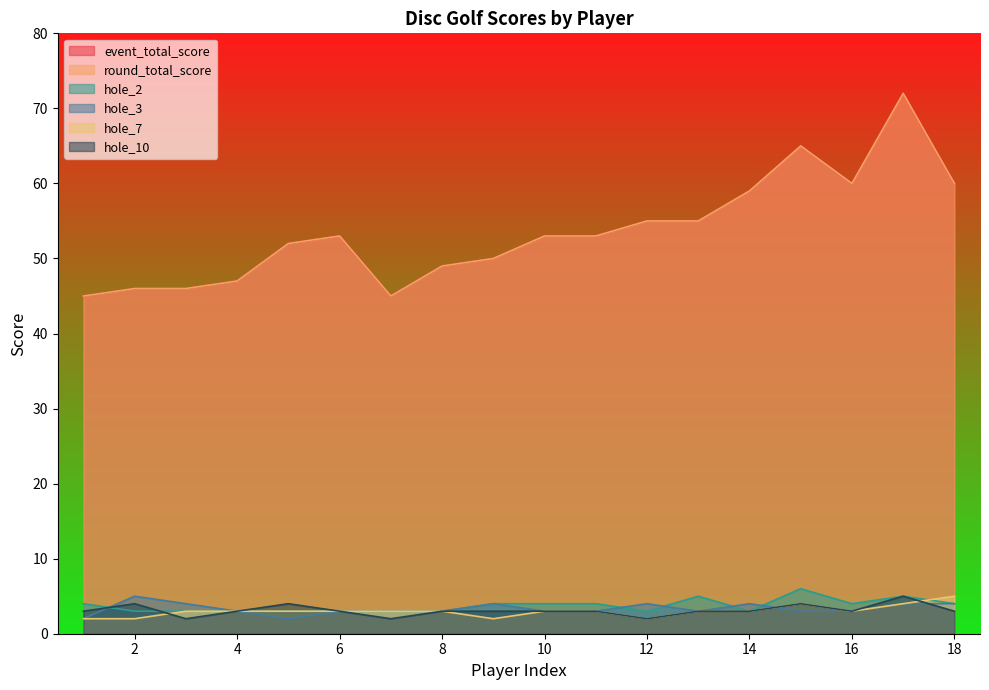

True or false: event_total_score and hole_7 intersect in this chart.

False